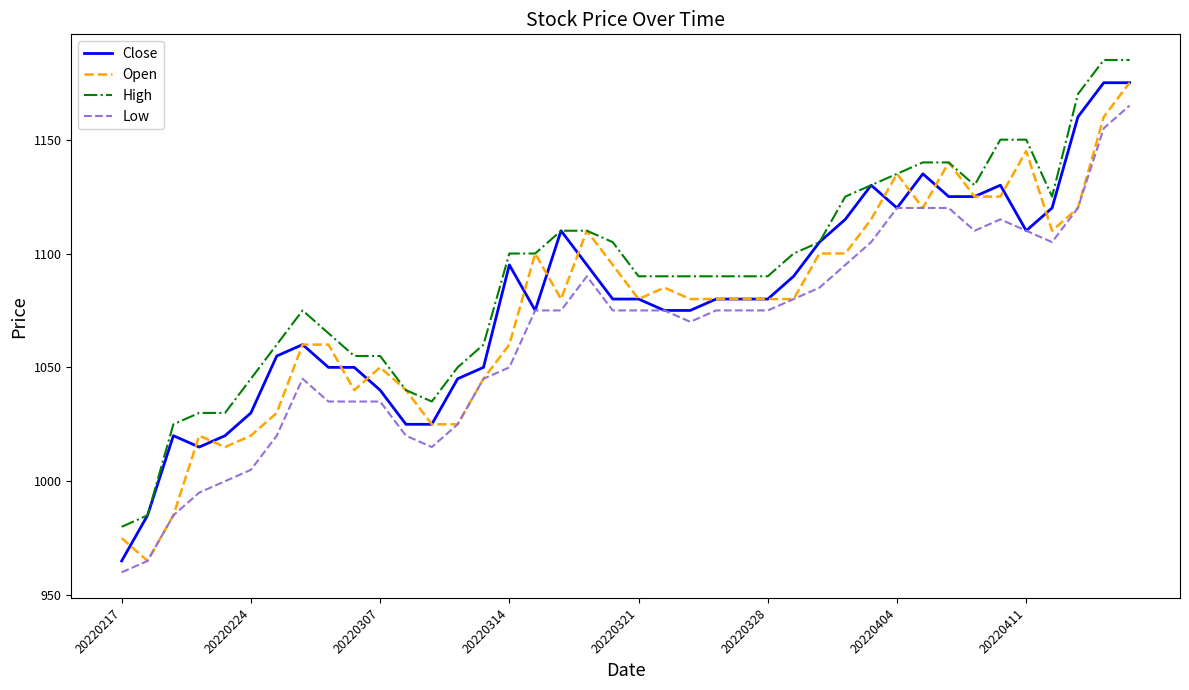

What is the difference between the second highest and second lowest values in the Close series?

190